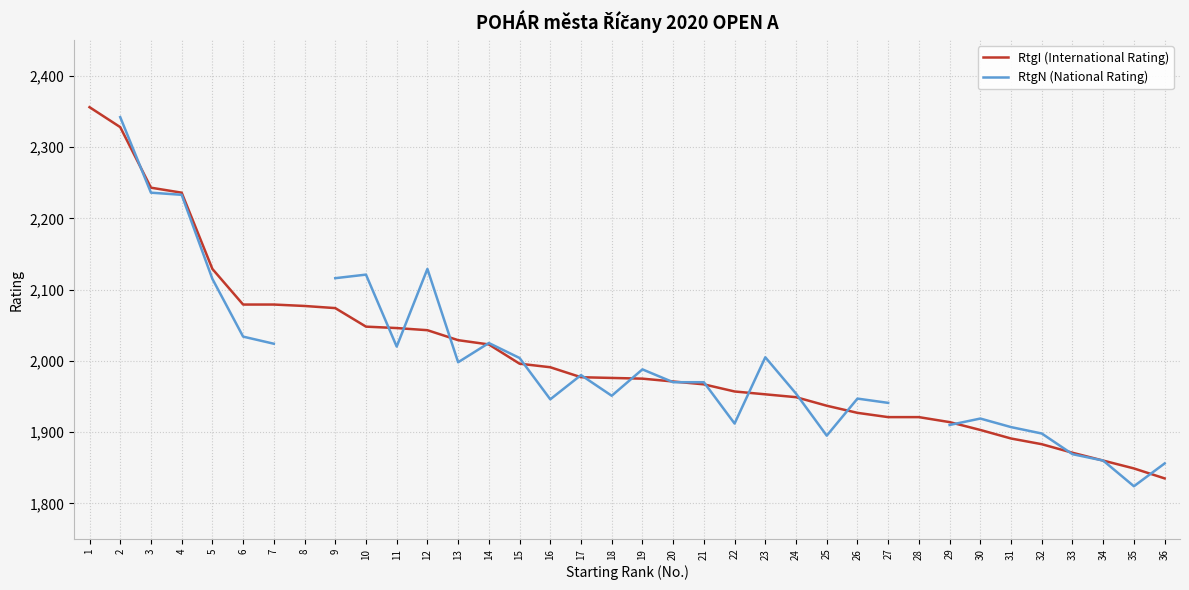

How many values in the RtgN (National Rating) series exceed 1970?

16